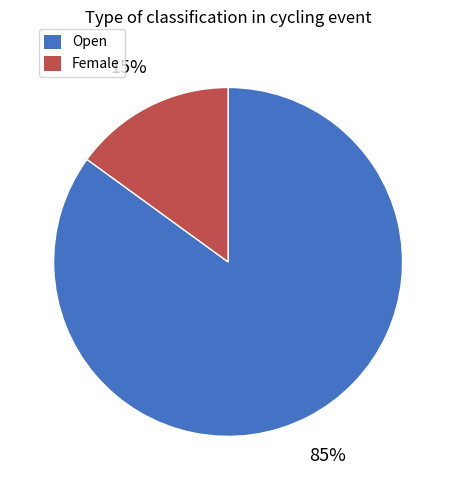

To the nearest percent, what is the difference between the largest and smallest slice percentages?

70%